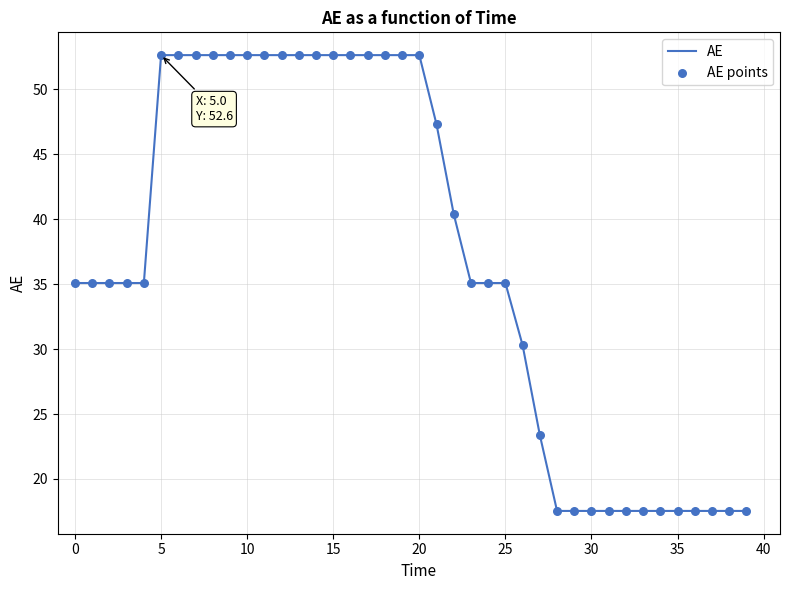

What is the minimum value shown in the chart?

17.5